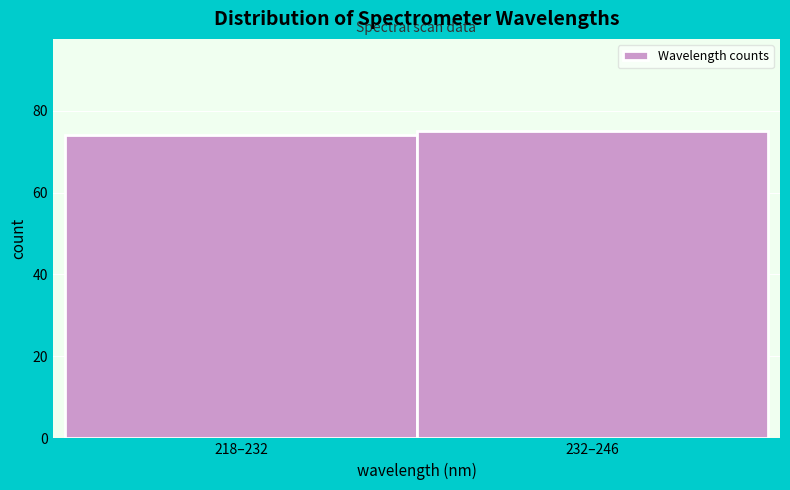

Reading left to right, extract all data points from this chart.

74	75